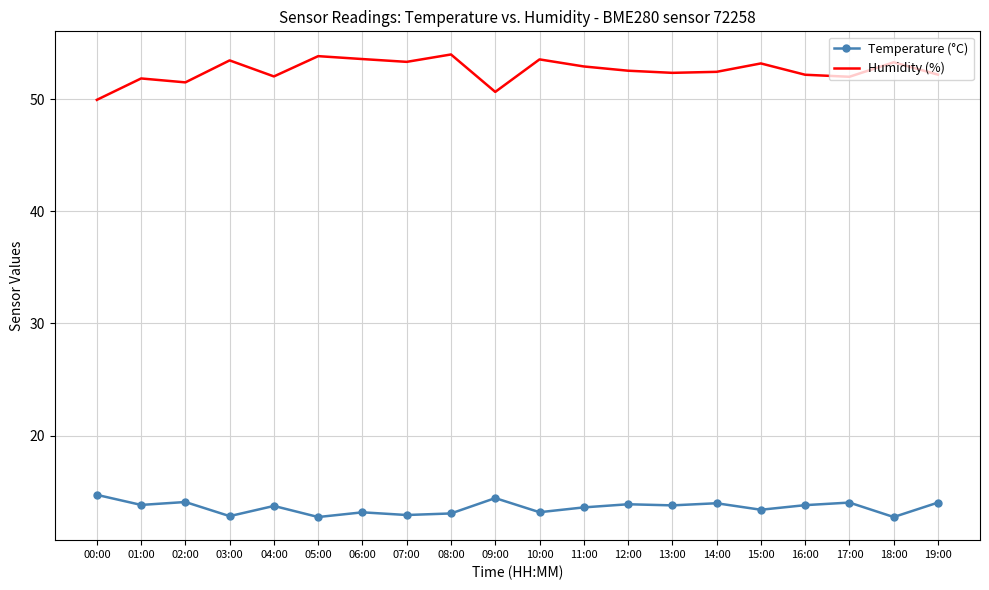

What is the difference between the maximum and minimum values in the Temperature (°C) series?

2.0